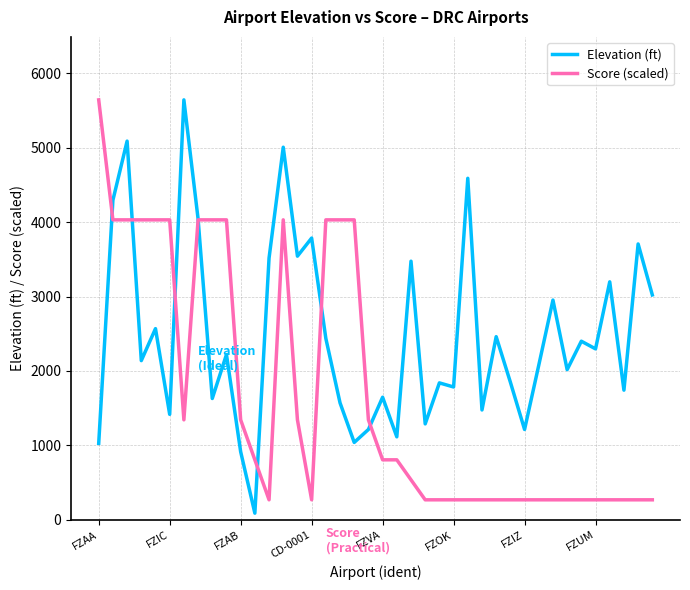

Which series has the largest total across all categories?

Elevation (ft)